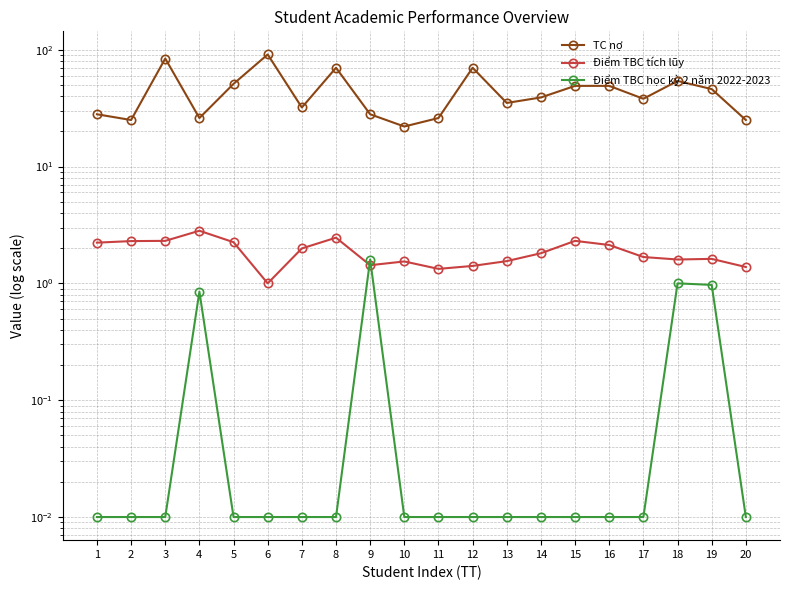

At how many categories does at least one series exceed 9?

20